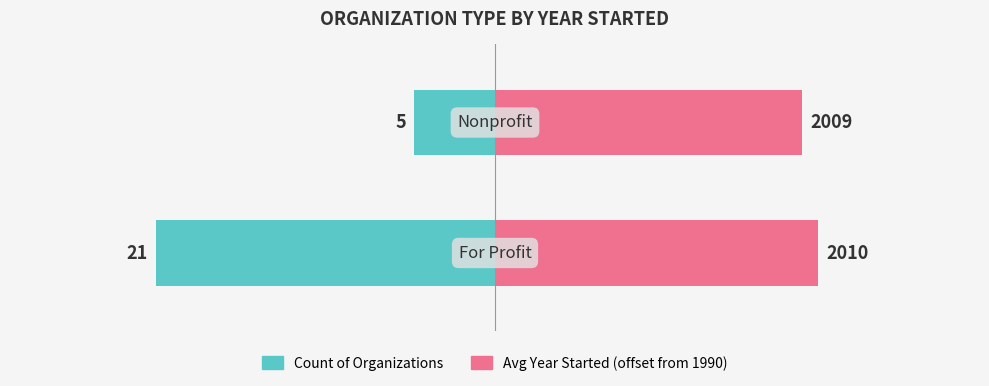

Which series has the widest spread of values?

Count of Organizations